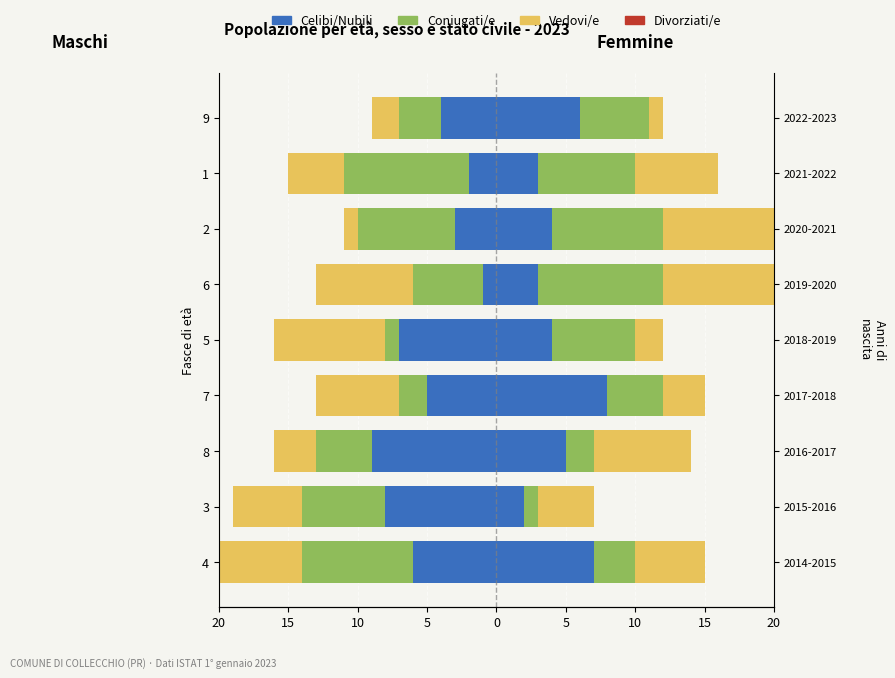

Count the number of data series in this chart.

4